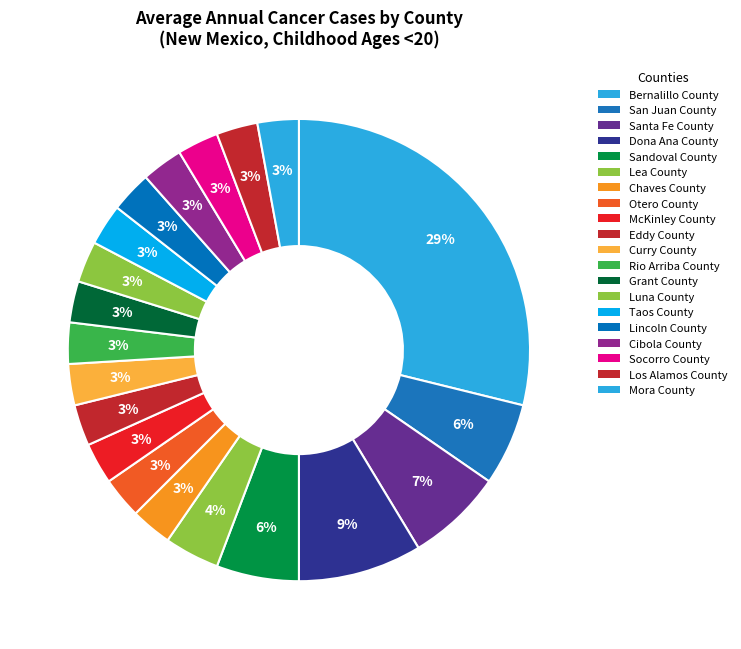

Does San Juan County account for over 50% of the chart?

No